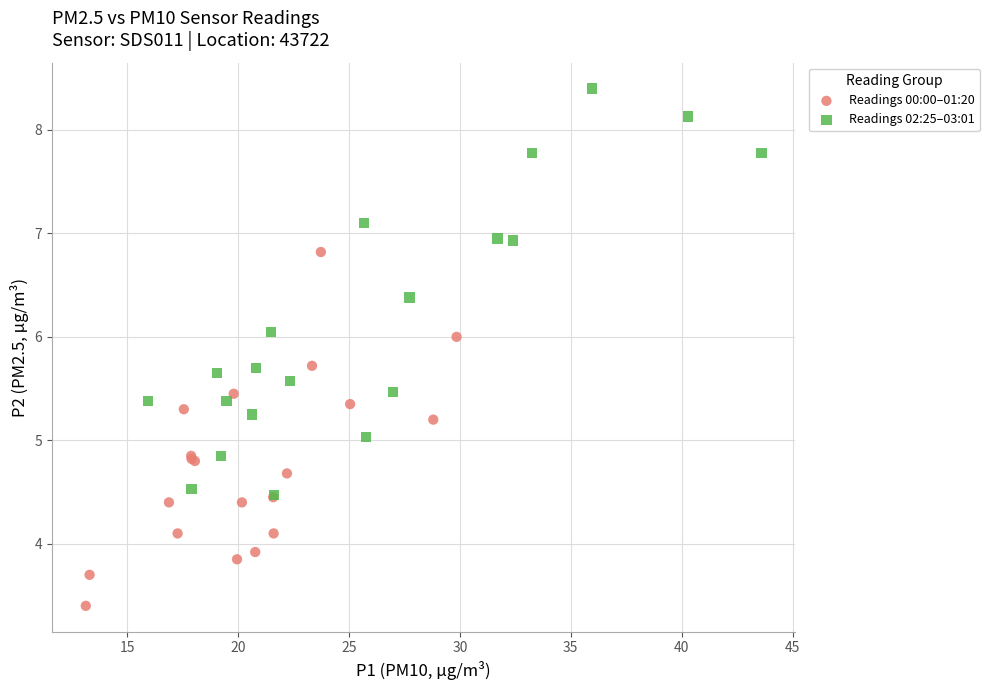

Which series contains the lowest Y value?

Readings 00:00–01:20